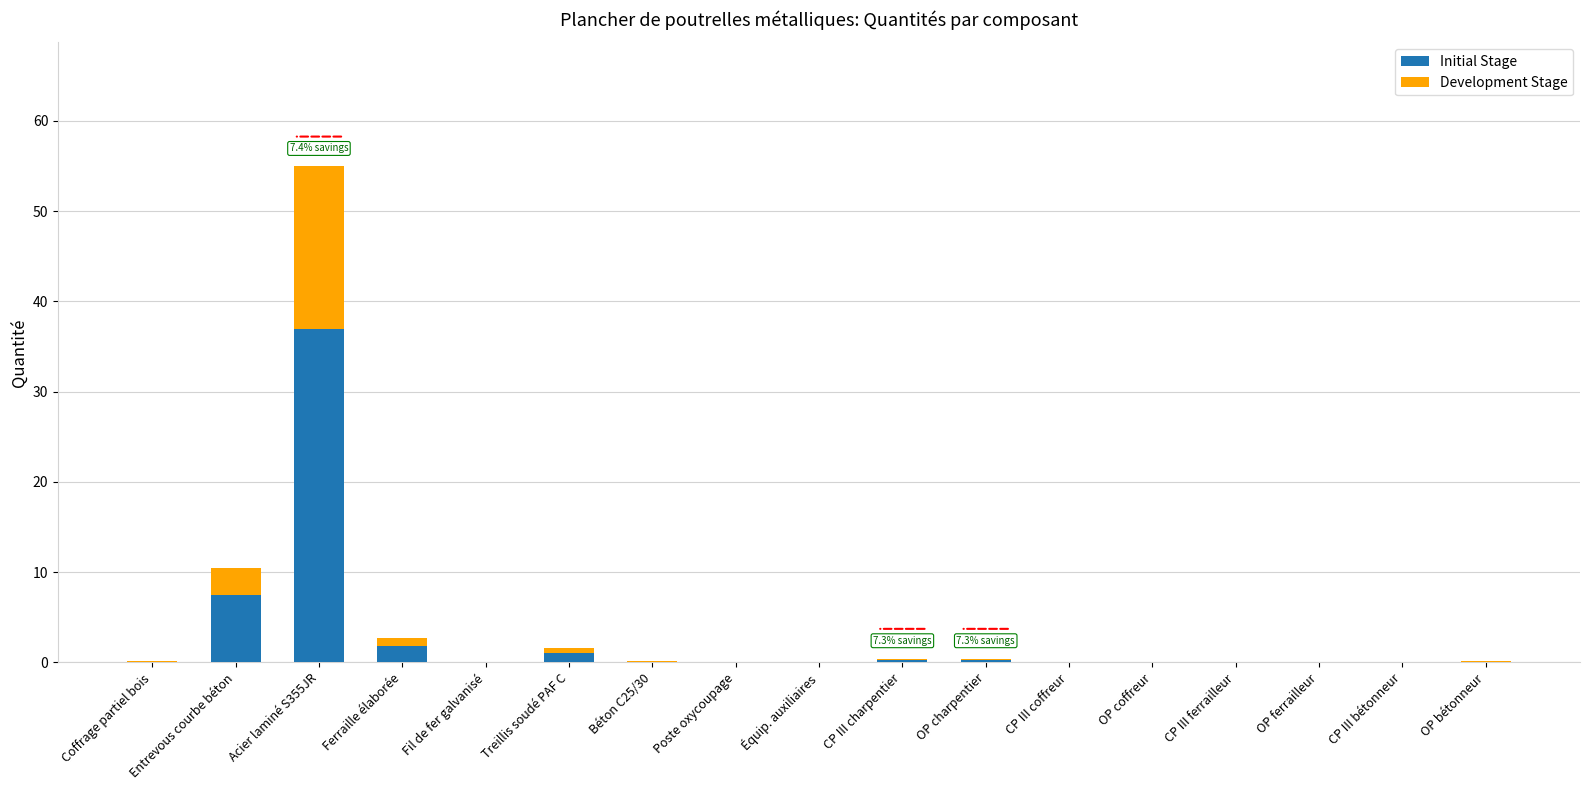

At which category is the sum across all series the highest?

Acier laminé S355JR